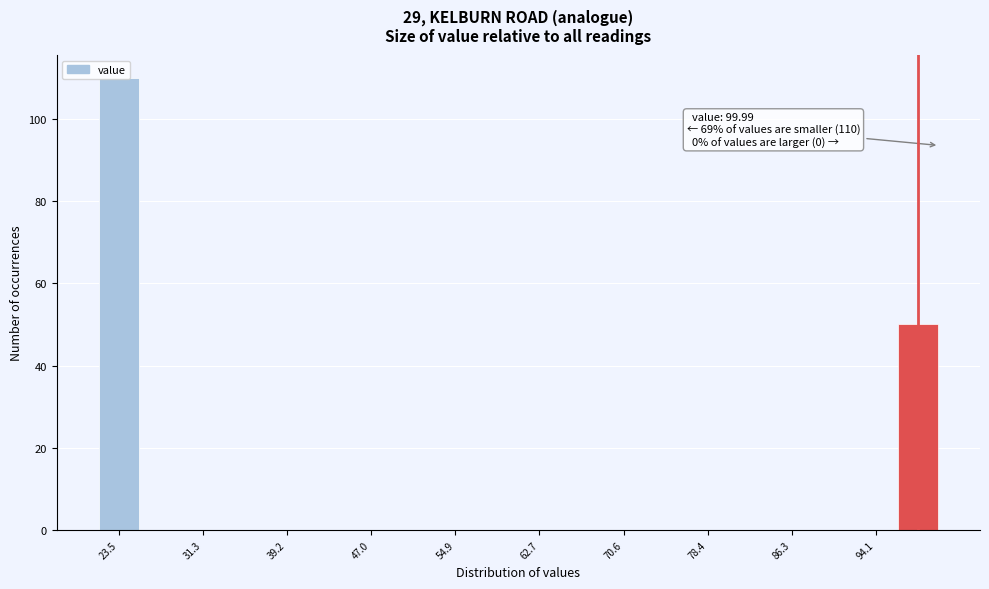

Around what value on the x-axis is the tallest bar? Give the approximate position of its centre, as read against the axis.

23